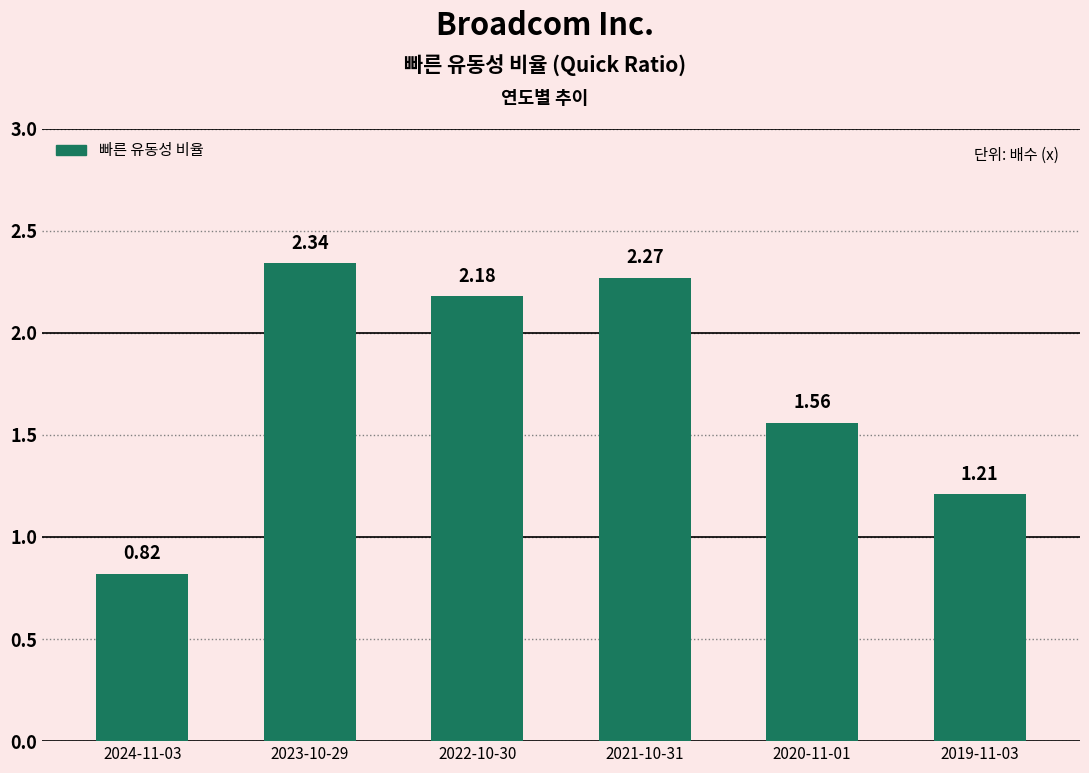

What is the change in value from 2021-10-31 to 2020-11-01?

-0.7